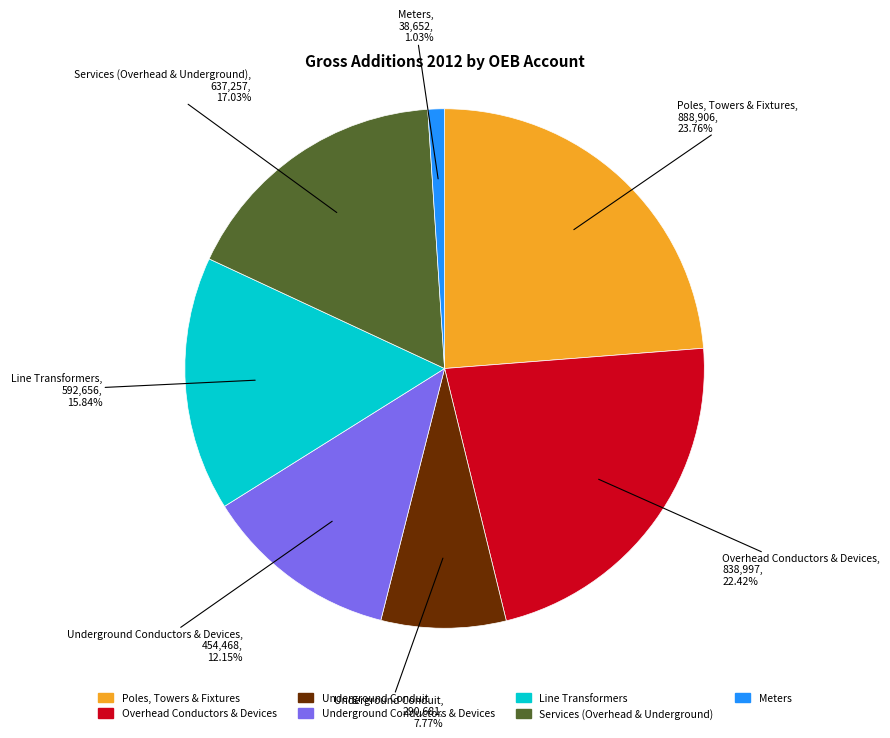

Which slice is the largest?

Poles, Towers & Fixtures